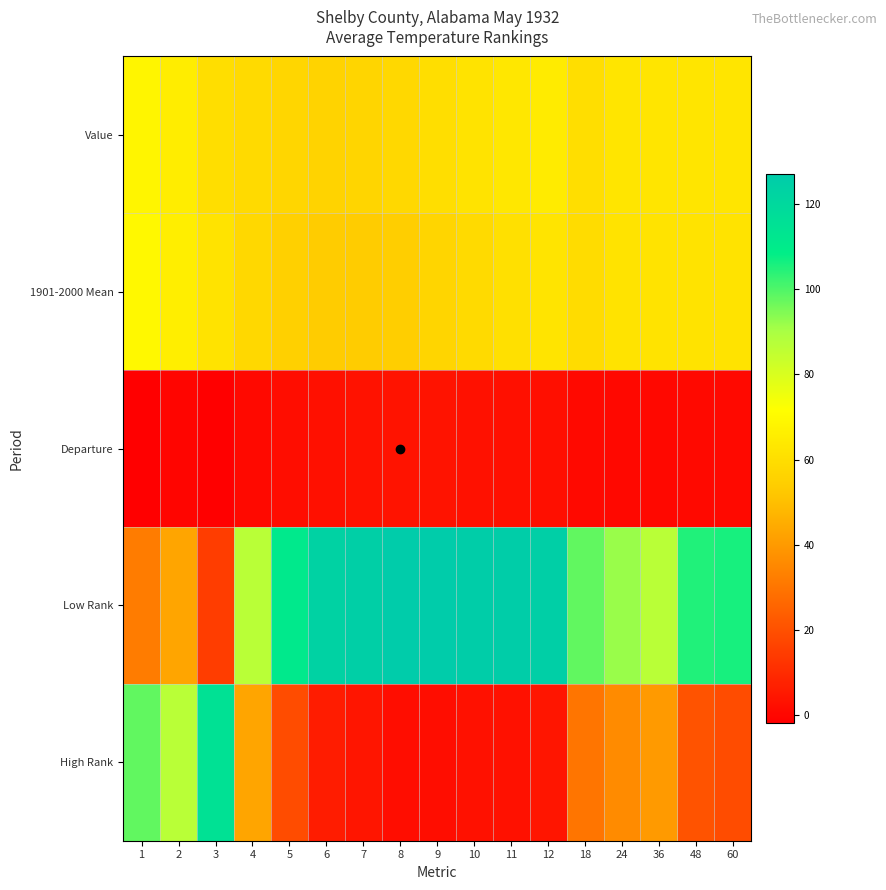

Rank the series at 48 from highest to lowest value.

Low Rank, Value, 1901-2000 Mean, High Rank, Departure